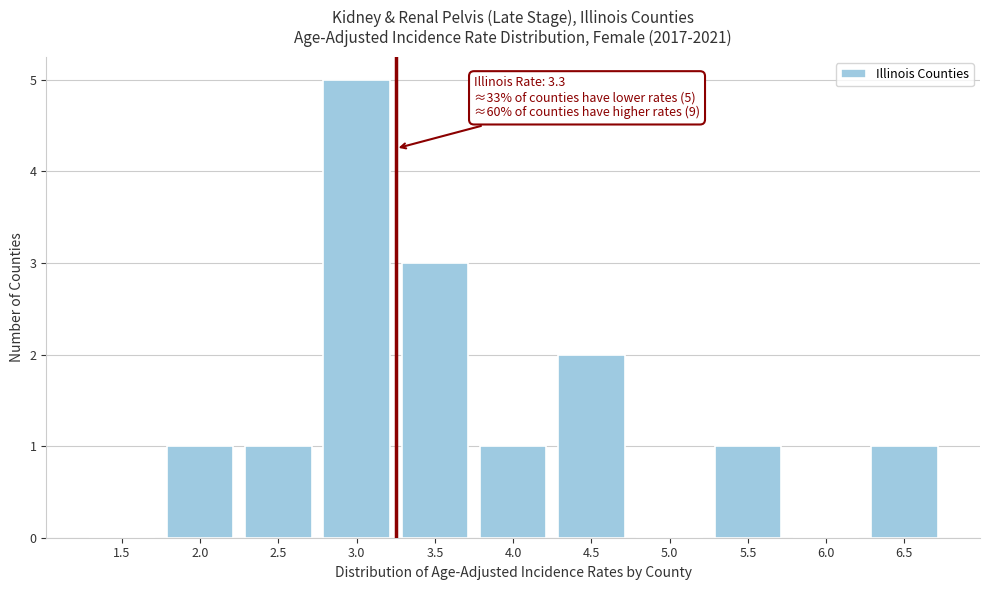

Reading left to right, transcribe all the data shown in this chart.

1.5=0	2.0=1	2.5=1	3.0=5	3.5=3	4.0=1	4.5=2	5.0=0	5.5=1	6.0=0	6.5=1